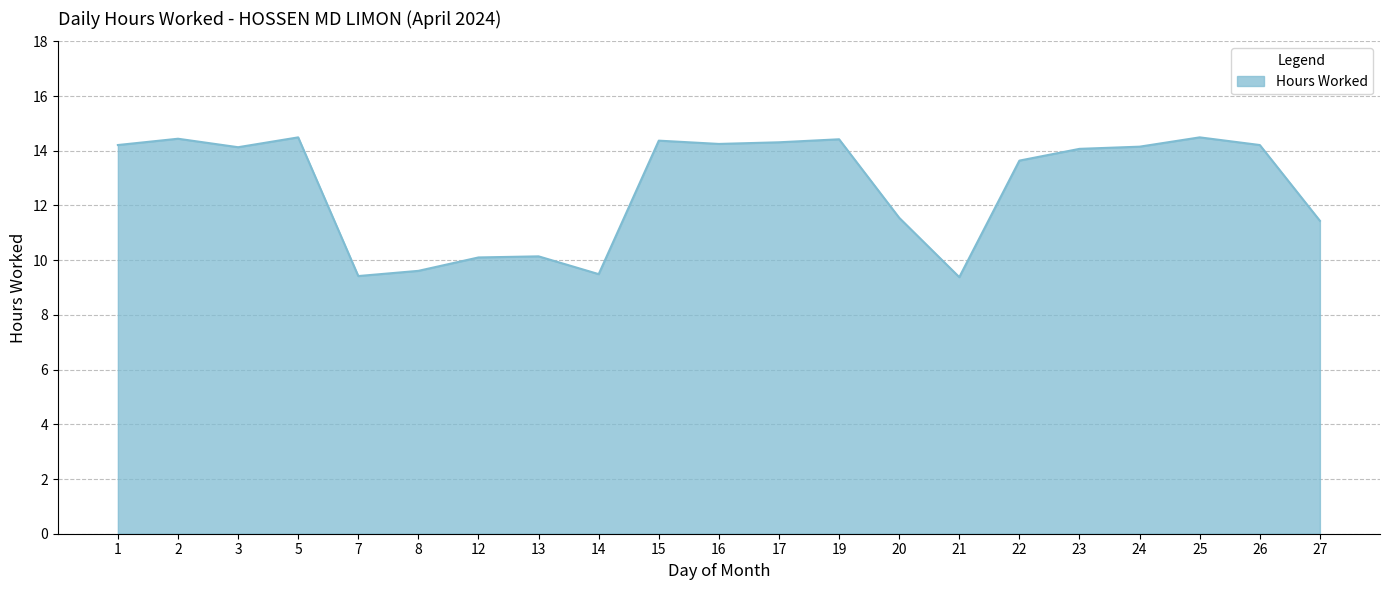

Where is the first local minimum?

3